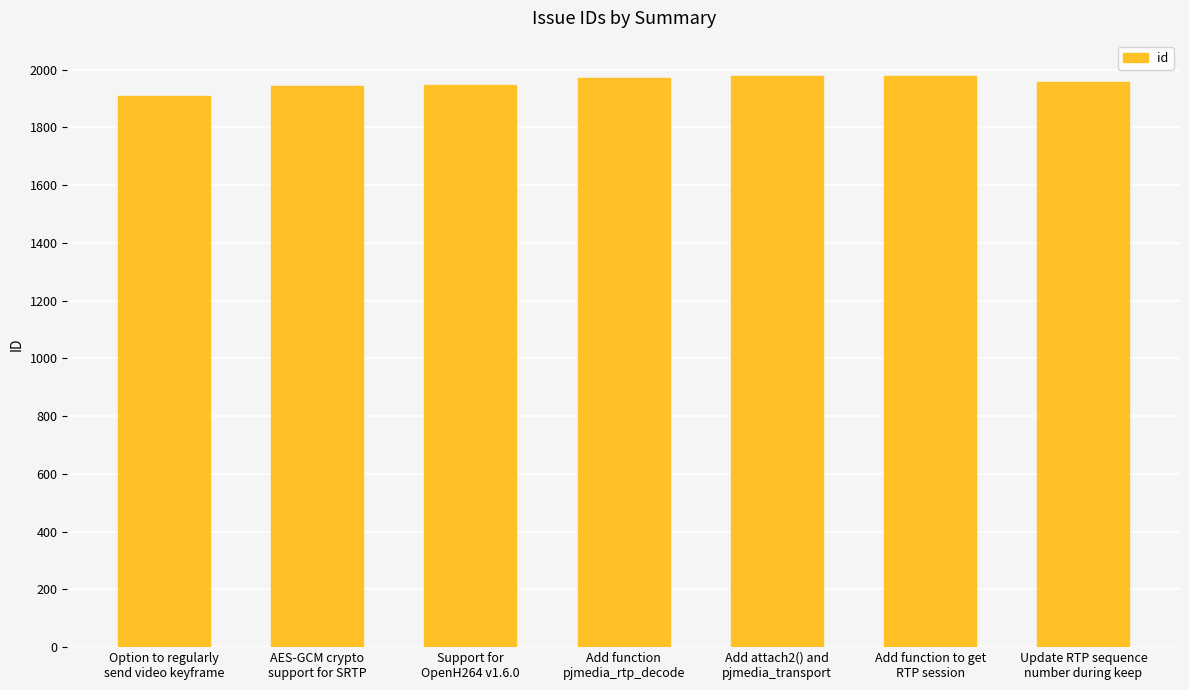

True or false: the data shows 1910 at Option to regularly
send video keyframe.

True